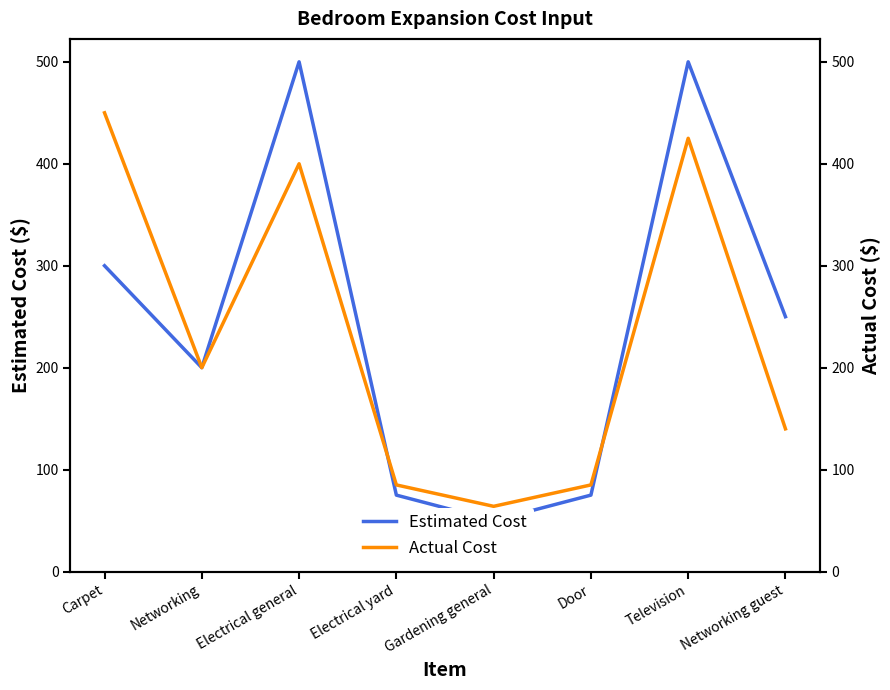

What value does the Estimated Cost series have at Television?

500